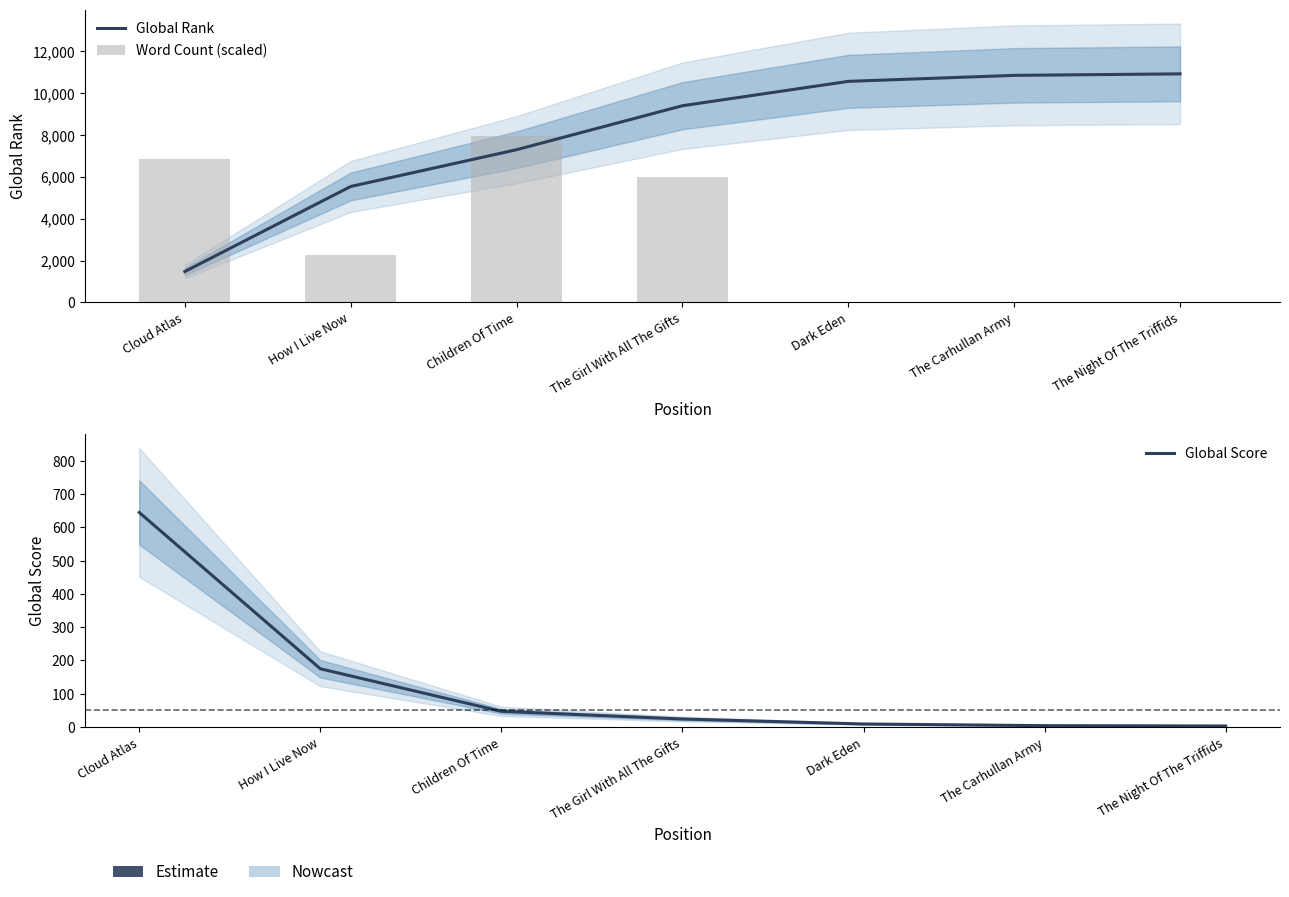

What is the spread (max minus min) of values at The Carhullan Army?

10855